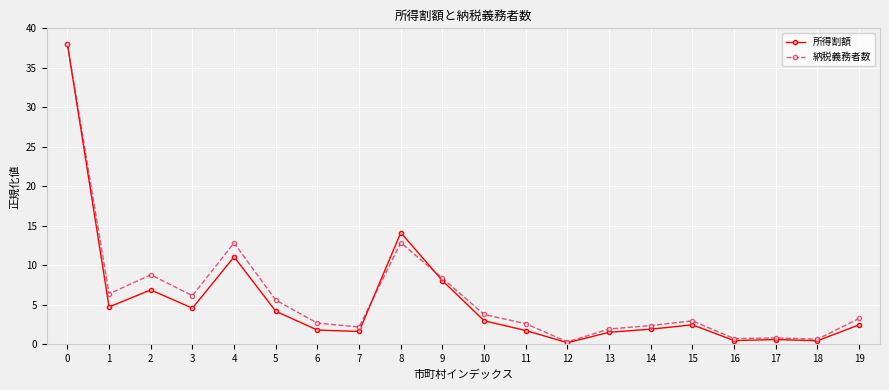

Which series has the widest spread of values?

所得割額